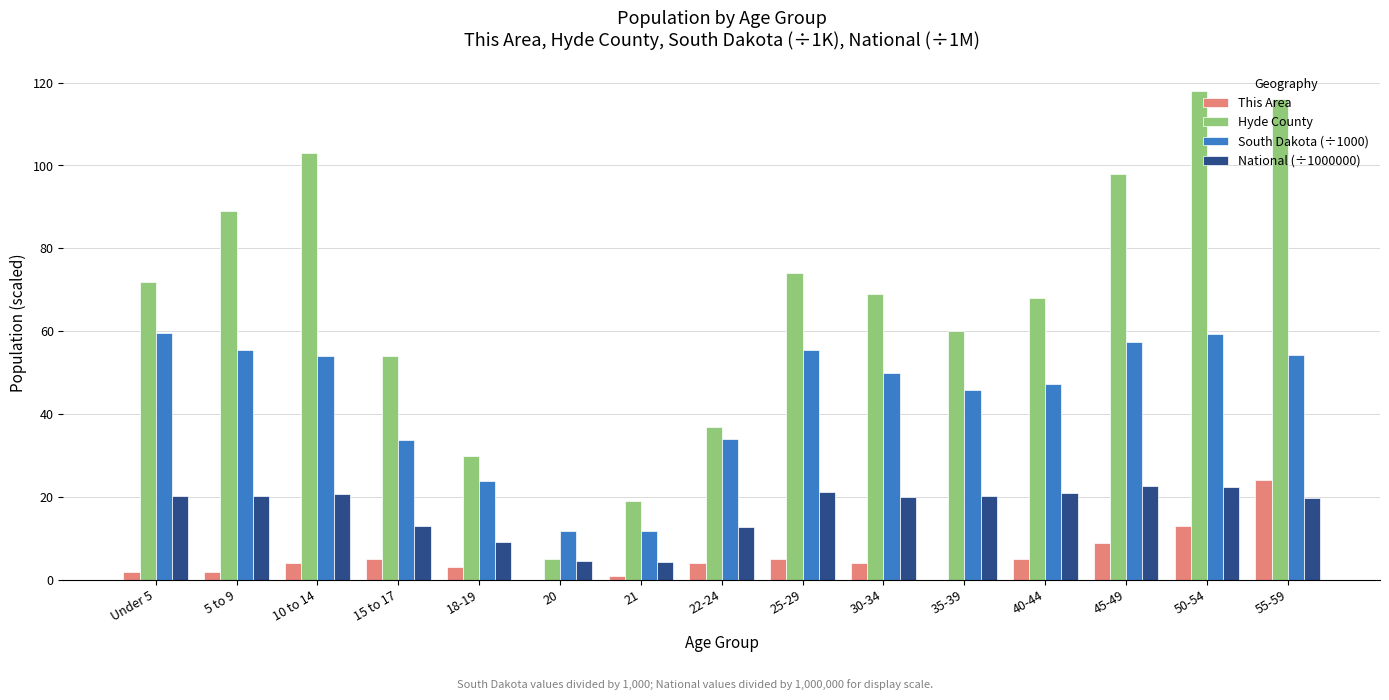

How many categories are shown in the chart?

15